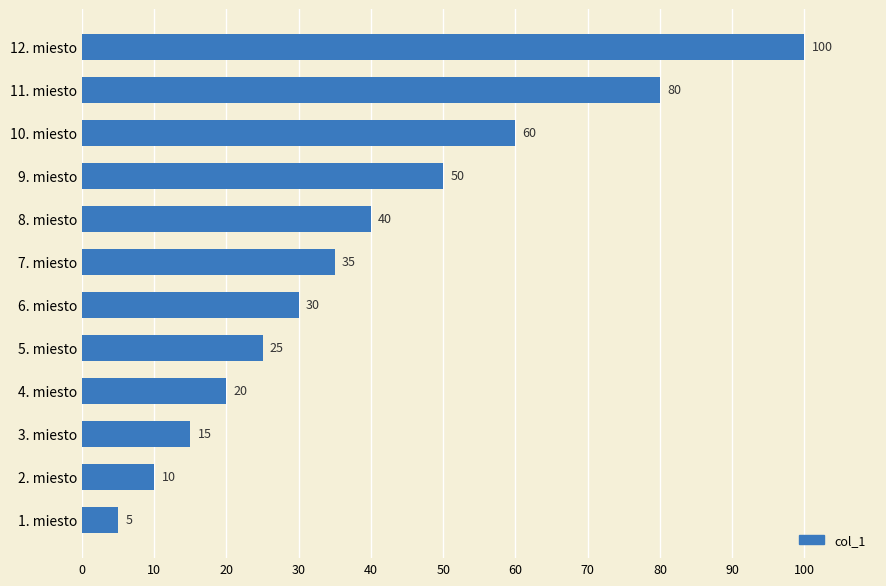

What is the label of the 5th bar from the bottom?

5. miesto